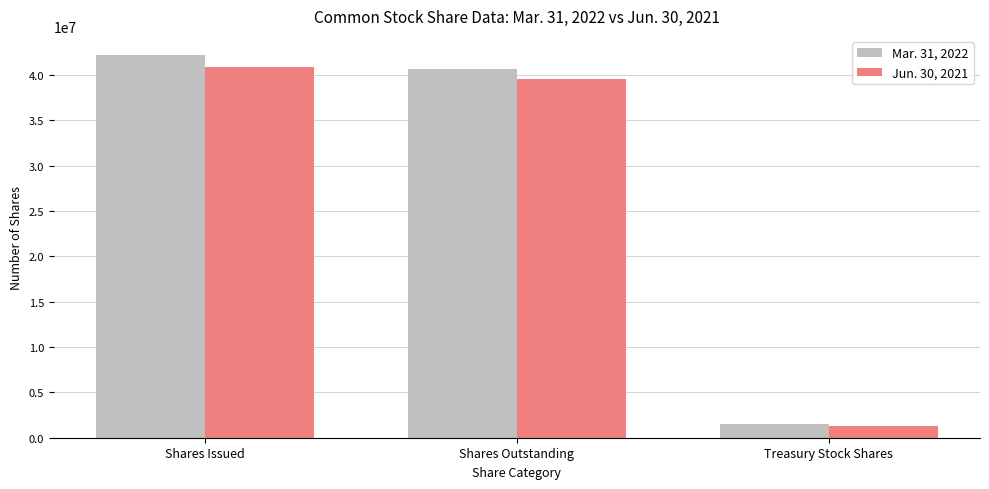

The Mar. 31, 2022 series shows 1563776 at Treasury Stock Shares. True or false?

True